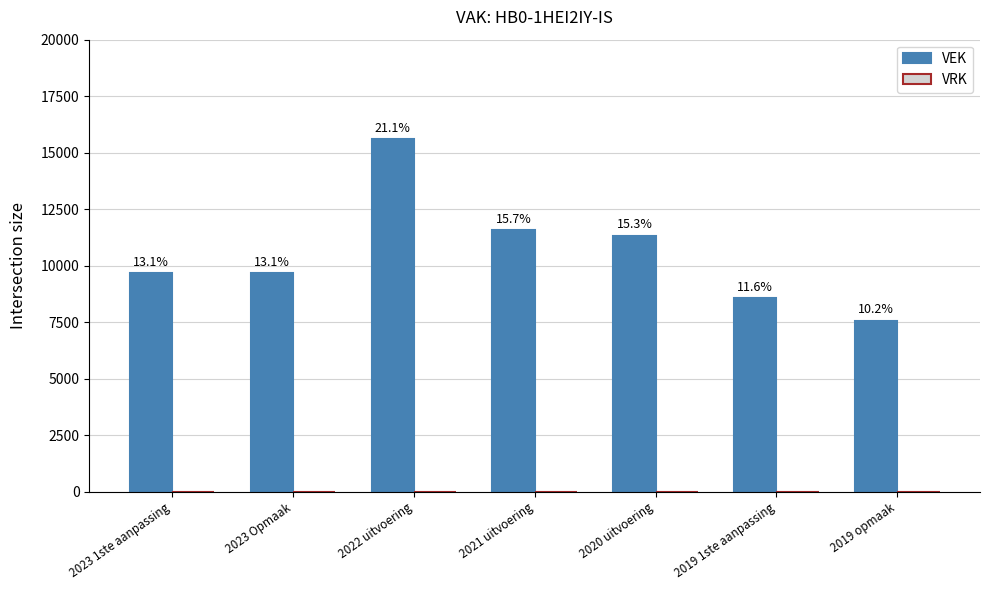

Are the bars horizontal?

No